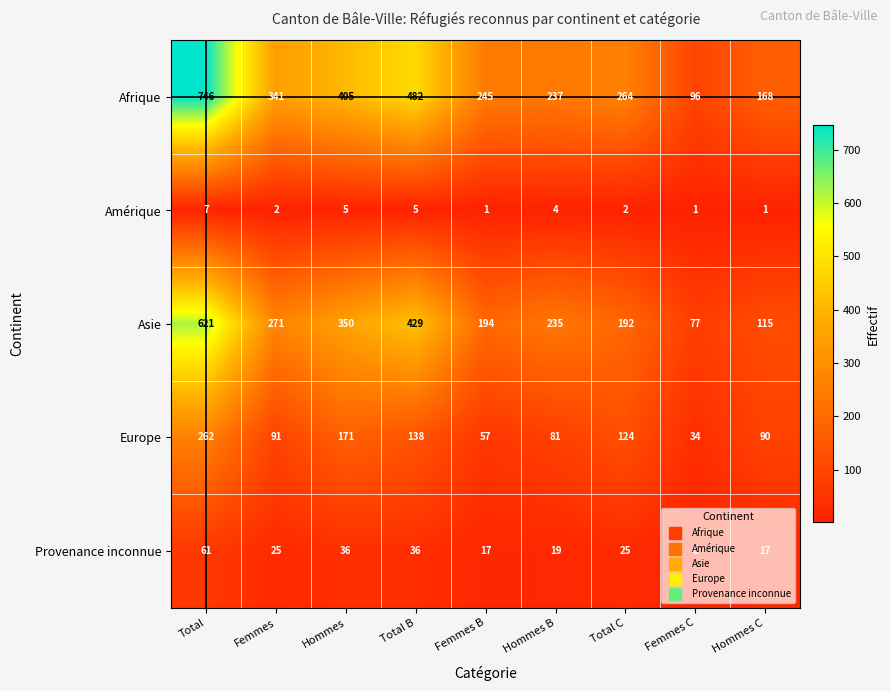

What is the difference between the maximum and minimum values in the Amérique series?

6